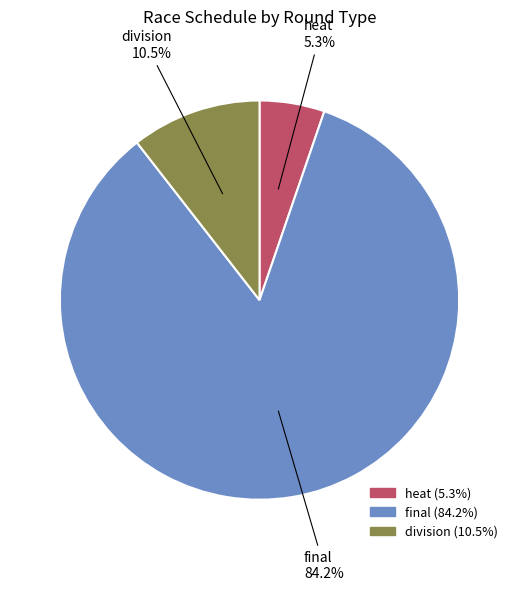

Which category accounts for the majority?

final